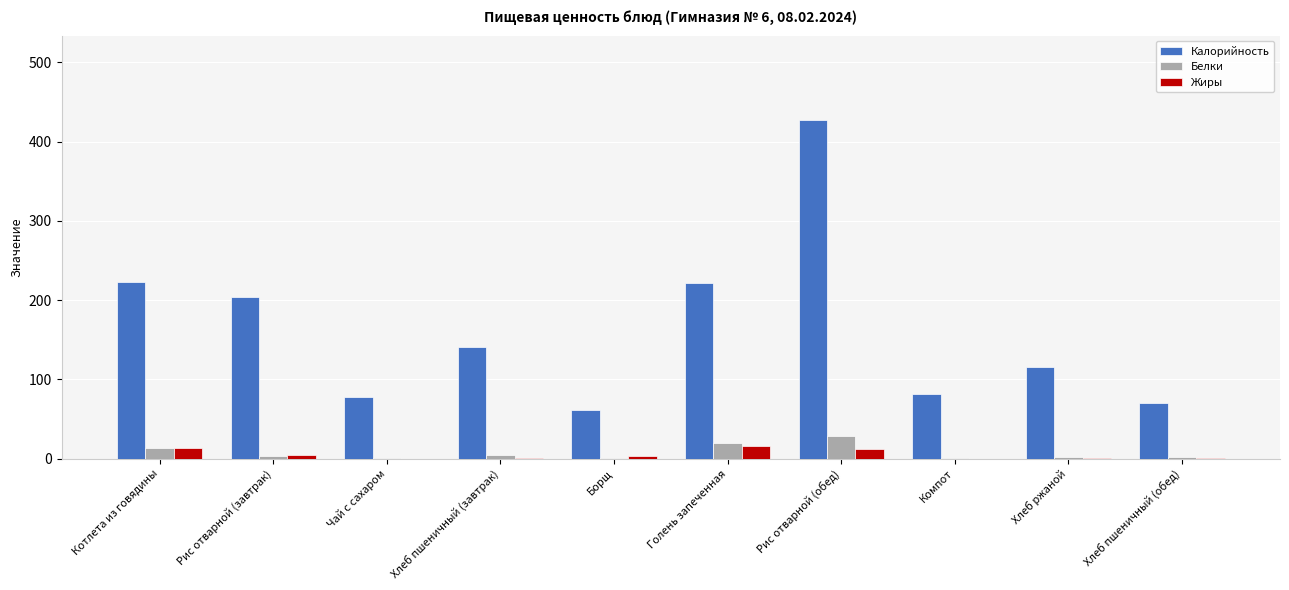

The Калорийность series shows 22.4 at Компот. True or false?

False